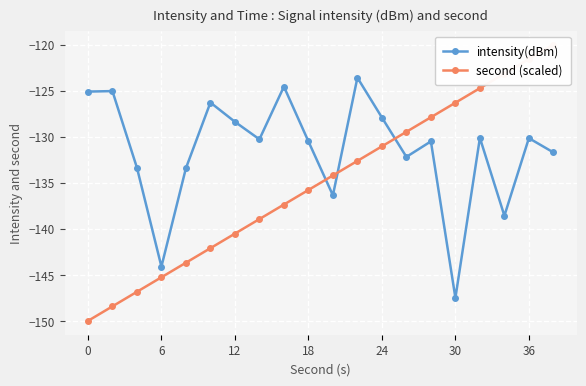

Which series has the largest range (max minus min)?

second (scaled)